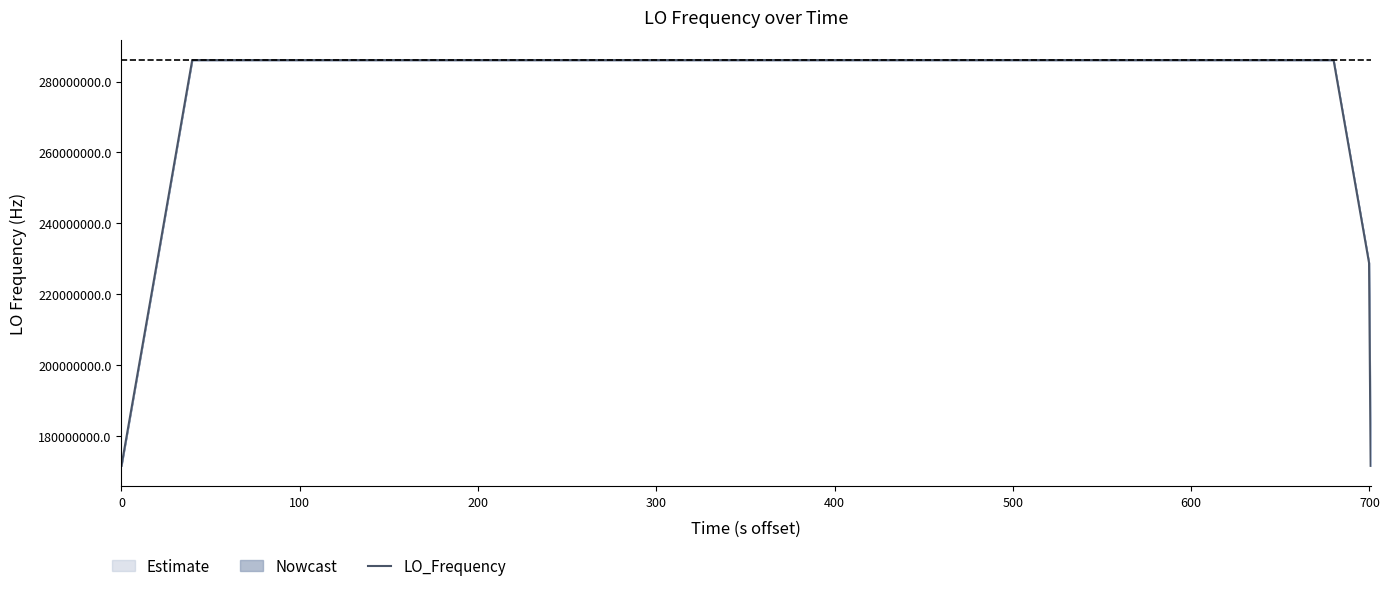

Reading right to left, what are all the values shown in this chart?

171628203.2	228837604.3	286047005.1	286047006.5	286047007.9	286047008.9	286047009.4	286047009.9	286047009.2	286047008.5	286047008.2	286047008.3	286047009.1	286047009.3	286047009.2	286047009.1	286047009.4	286047009.0	286047009.2	286047009.6	286047010.1	286047009.9	286047011.0	286047011.2	286047011.3	286047011.1	286047010.8	286047009.5	286047008.1	286047006.8	286047005.3	286047003.8	286047002.2	286047000.7	286046999.0	286046997.6	286046996.2	286046995.8	228837596.2	171628197.1